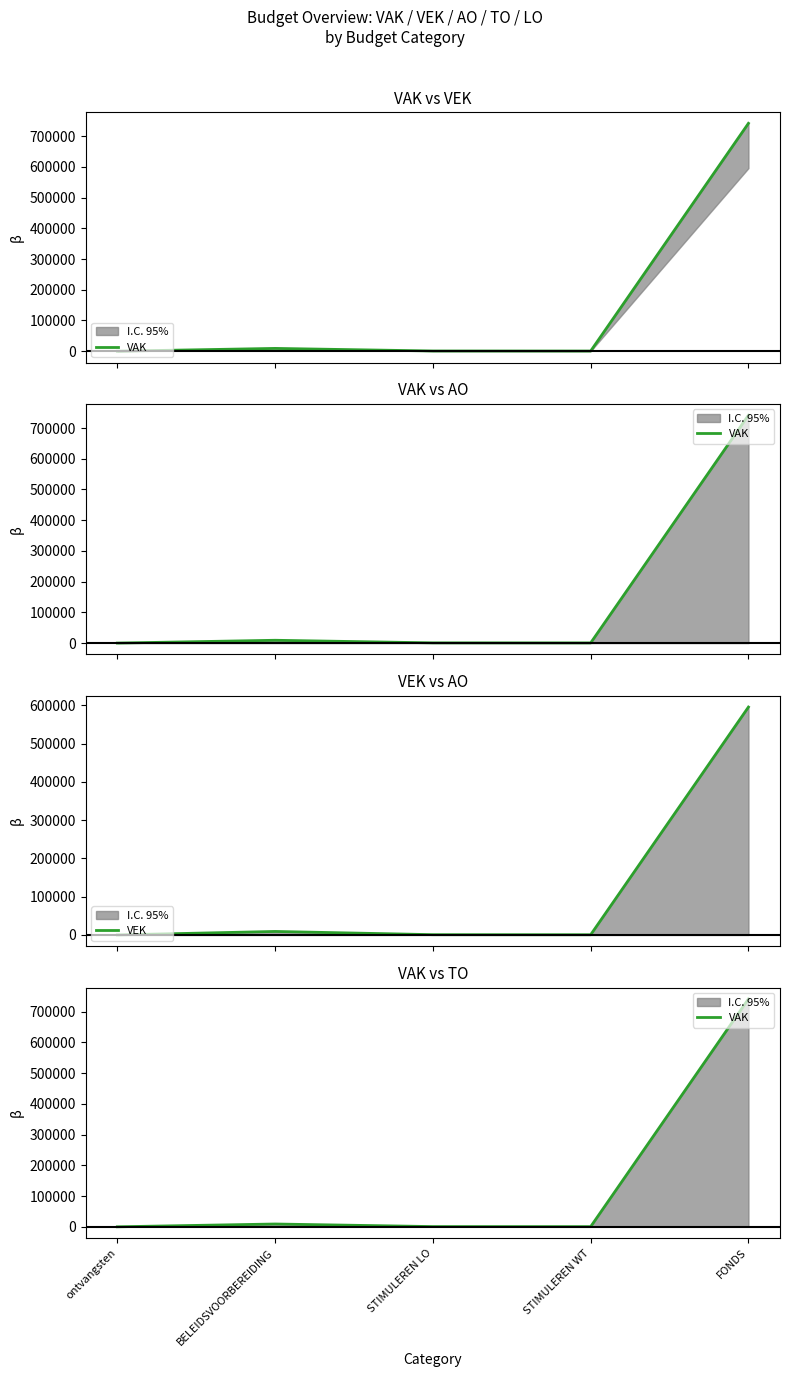

True or false: VEK has a value of 425 at STIMULEREN LO.

False